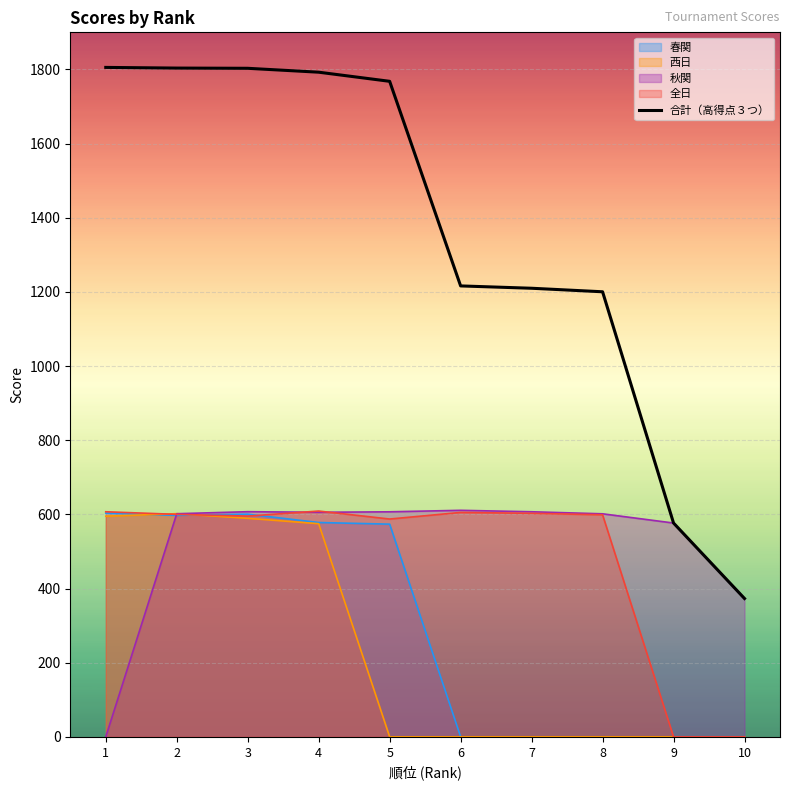

Is it true that the value at 1 is 1805.4?

True